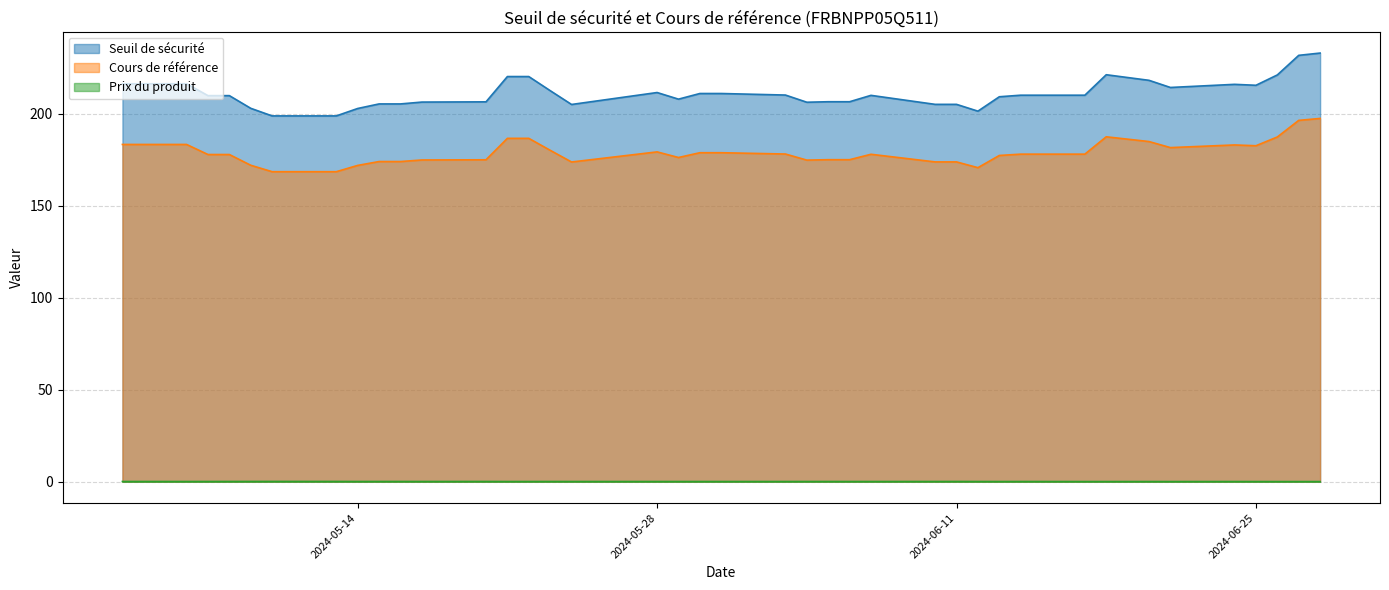

Is it true that Seuil de sécurité equals 206.2 at 2024-06-04?

True